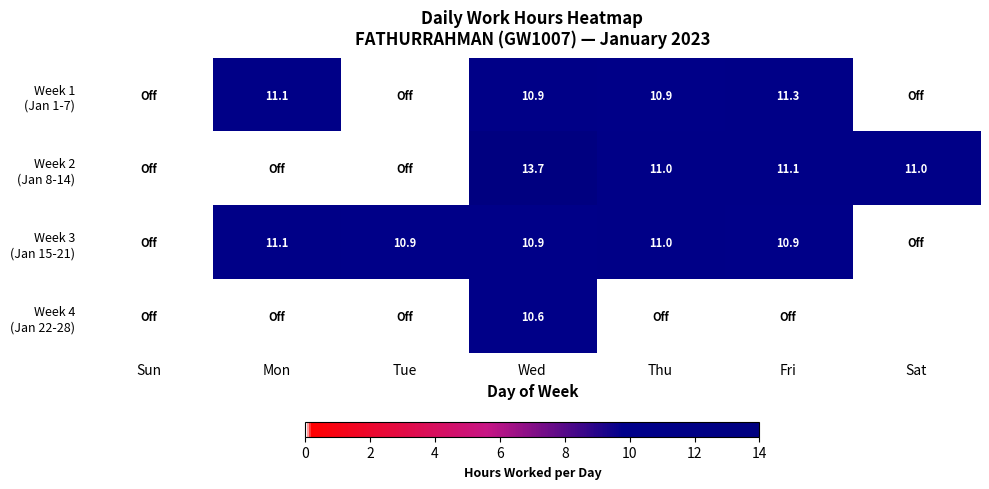

What is the total value across all series at Wed?

46.1